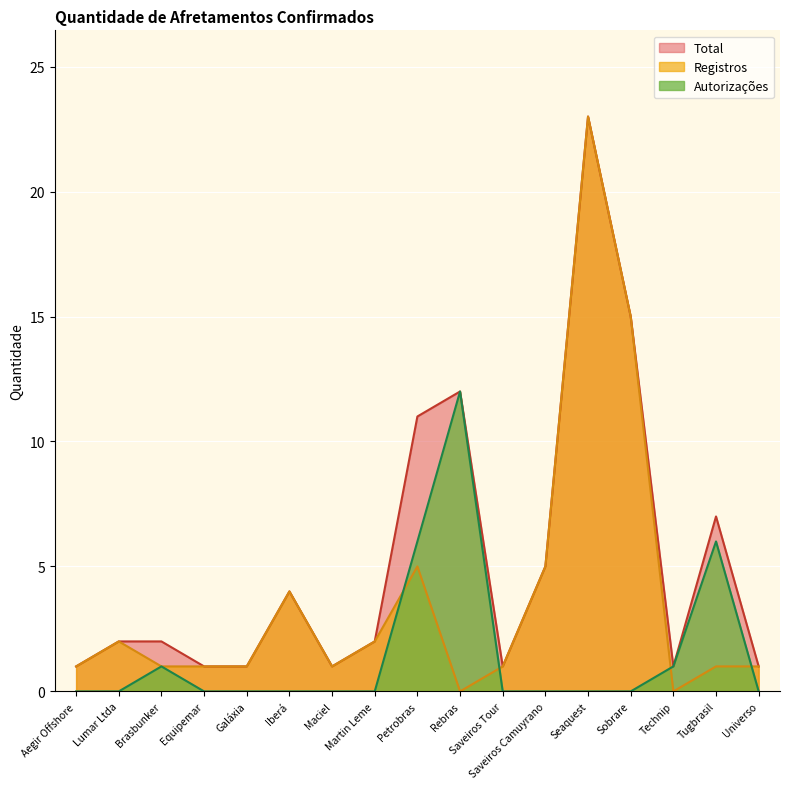

Is it true that Autorizações equals 5 at Saveiros Camuyrano?

False